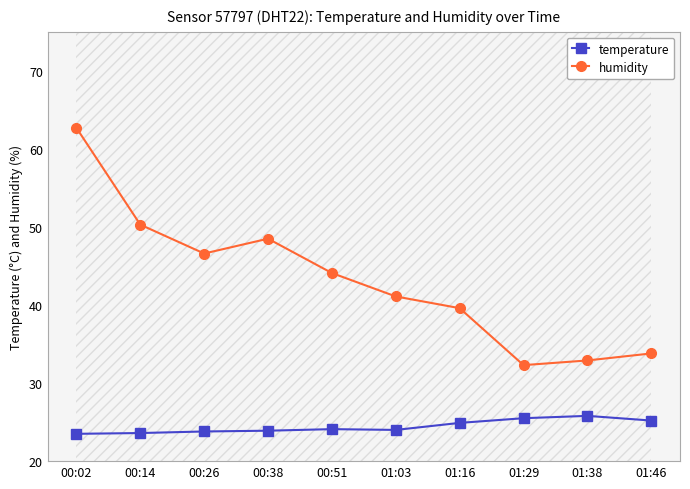

How many categories are shown in the chart?

10